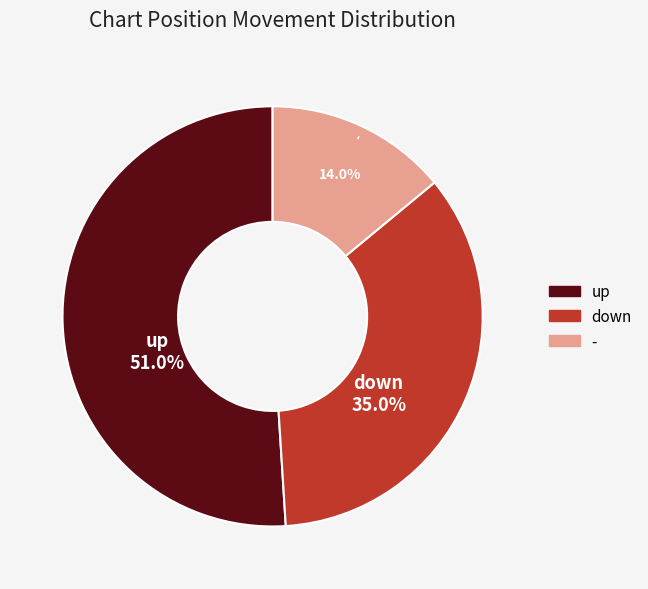

To the nearest percent, what is the combined percentage of - and down?

49%